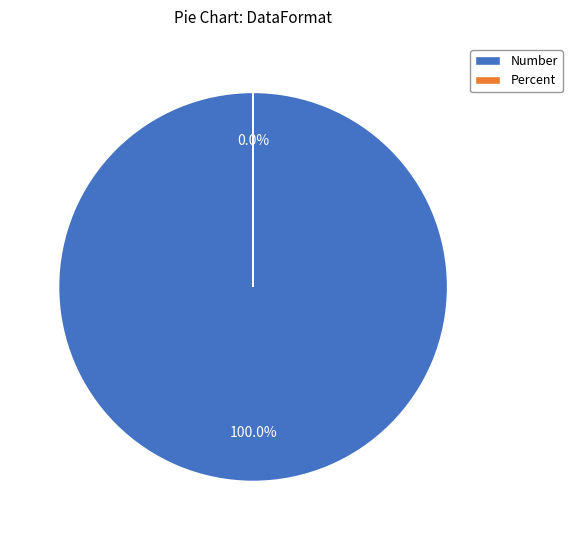

What is the largest slice in the pie chart?

Number